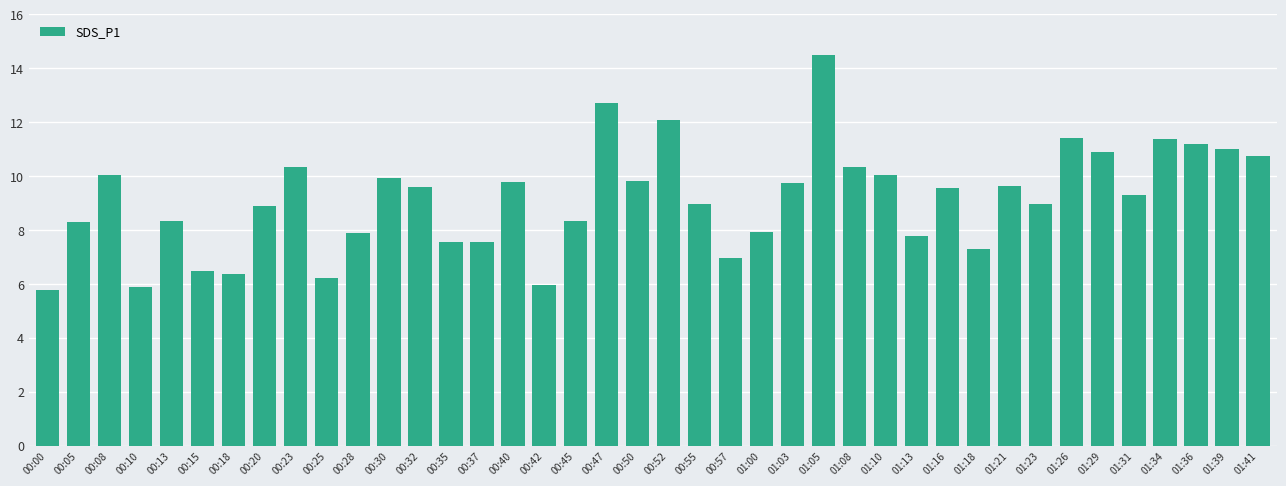

The chart shows a value of 5.2 at 01:36. True or false?

False